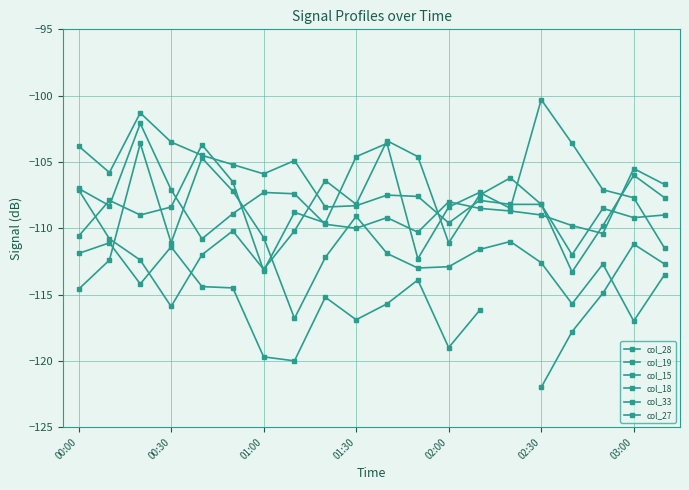

What is the value of the col_33 point at the 14th from the left?

-107.5